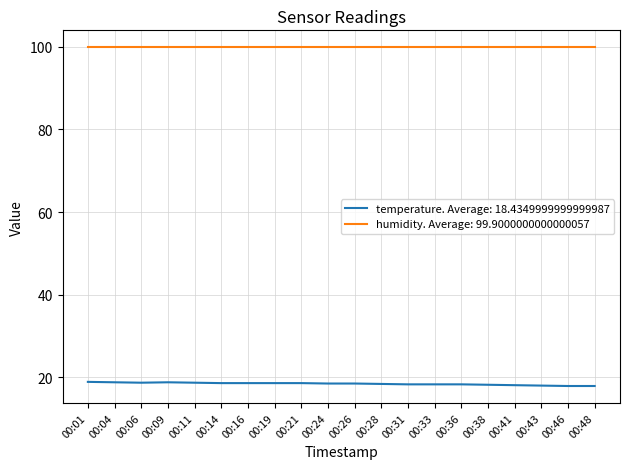

Is the value of humidity. Average: 99.9000000000000057 at 00:14 greater than the value of temperature. Average: 18.4349999999999987 at 00:28?

Yes